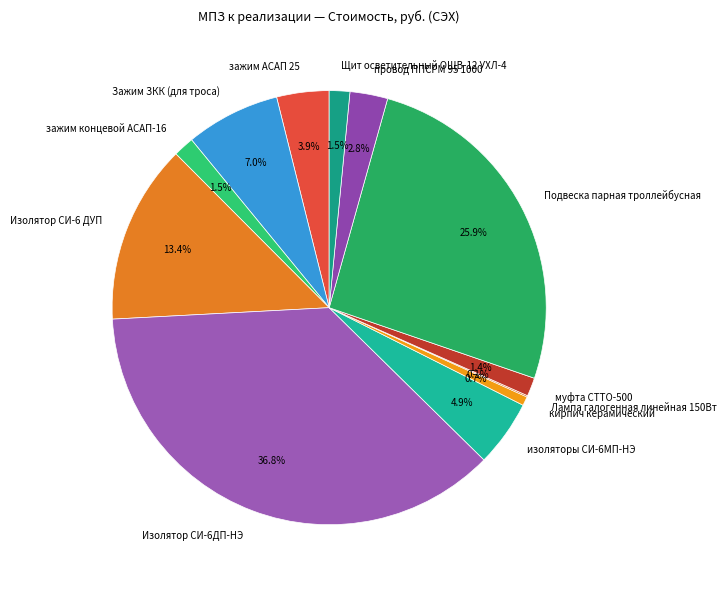

Approximately how many times larger is the value at зажим концевой АСАП-16 compared to кирпич керамический?

2.3